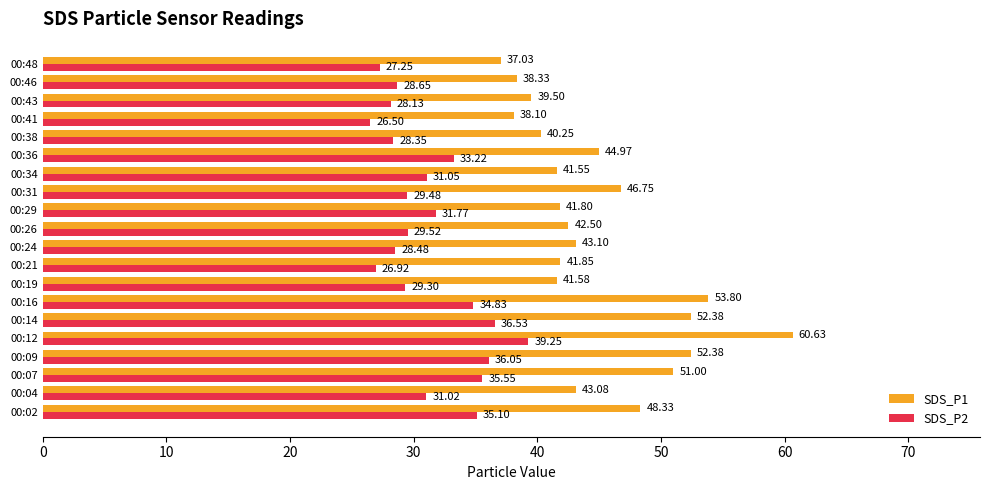

At how many categories does at least one series exceed 50?

5